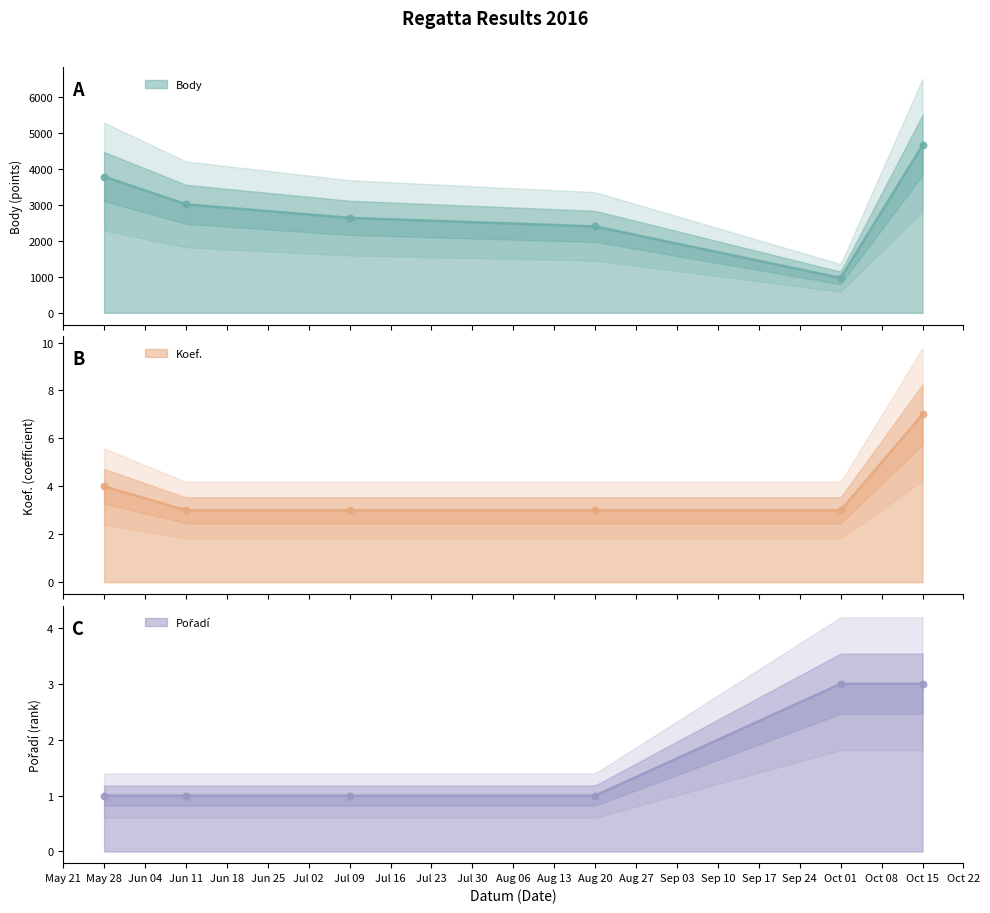

What is the total value across all series at May 28?

3789